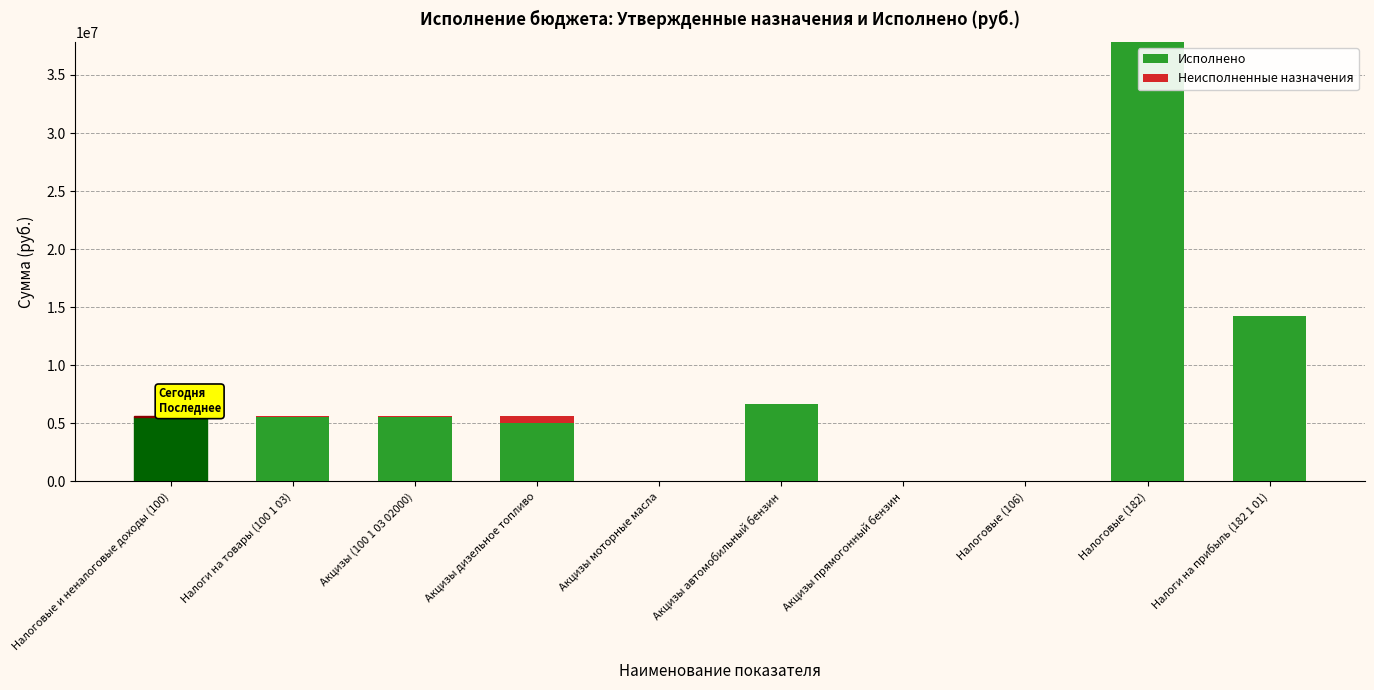

At which label does Исполнено reach its peak?

Налоговые (182)